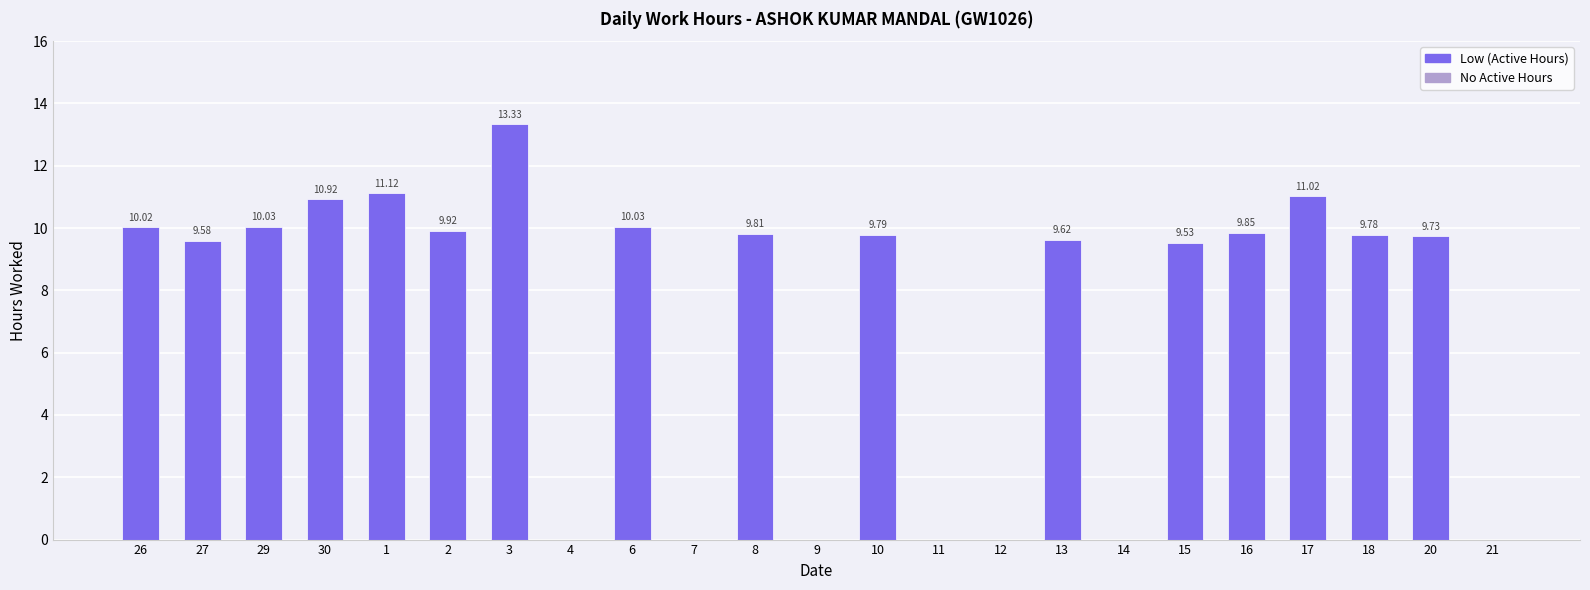

Approximately how many times larger is the value at 26 compared to 29?

1.0